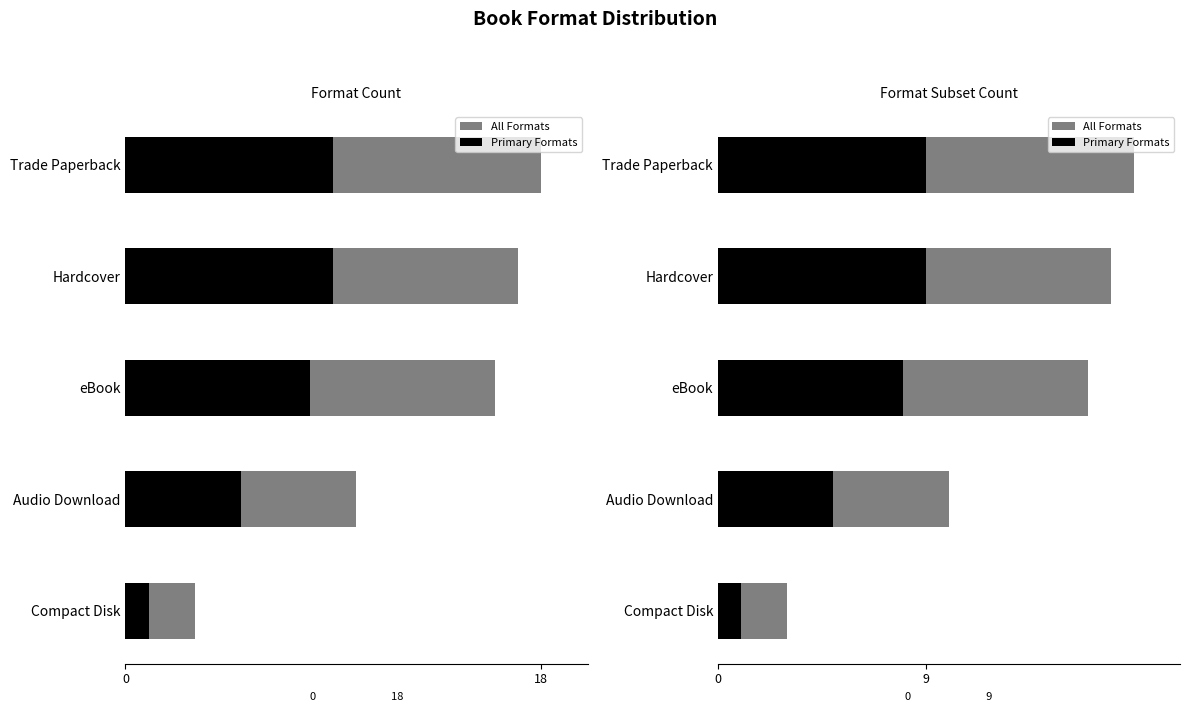

True or false: Primary Formats has a value of 5 at Audio Download.

True